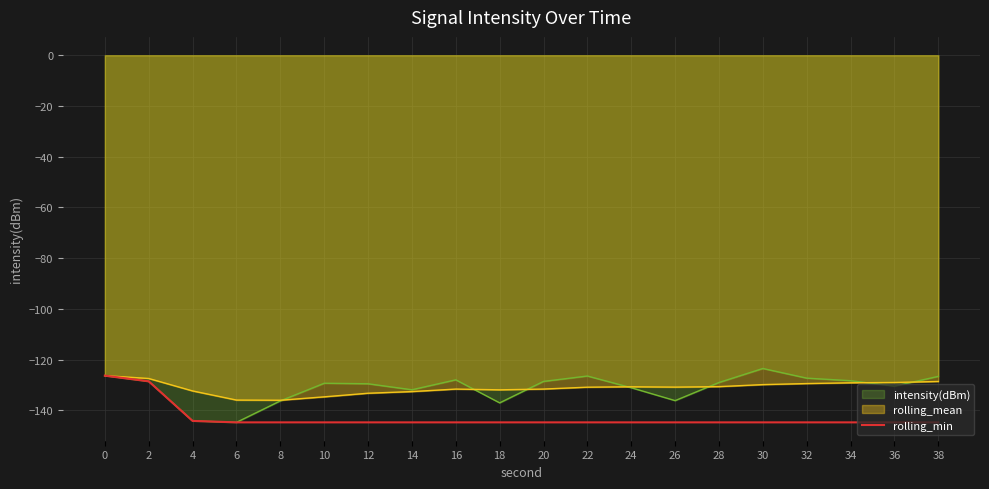

What is the minimum value shown in the chart?

-144.7